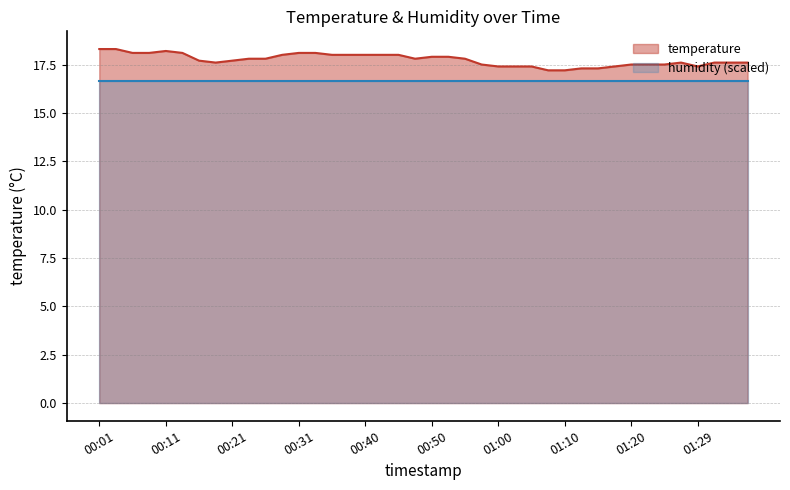

What position from the right is 00:23?

31